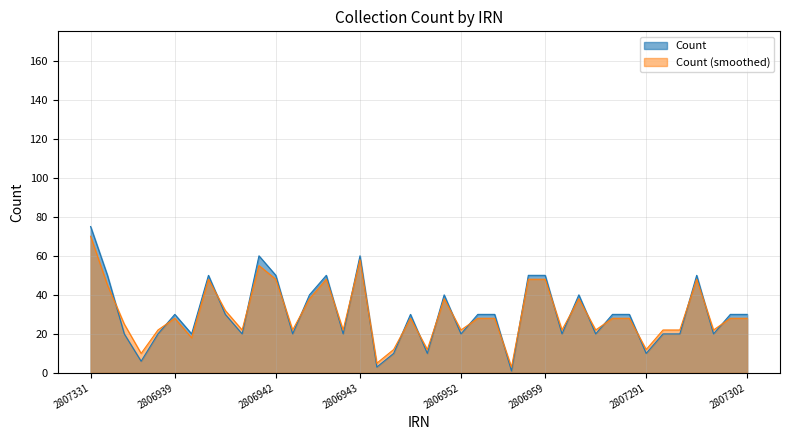

What is the difference between the highest and lowest values at 2806947?

2